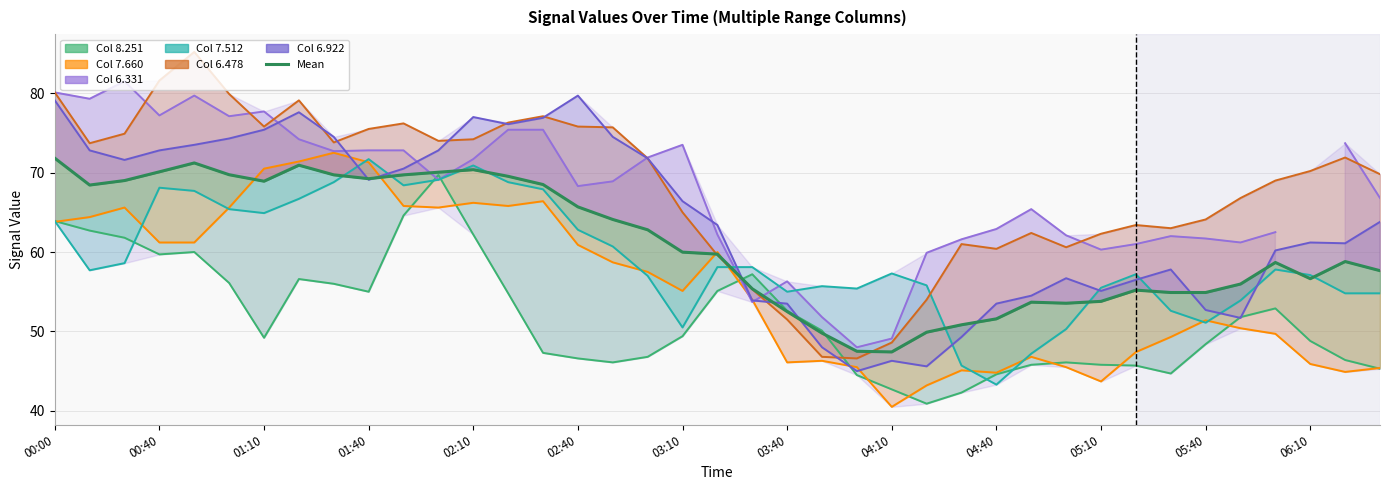

Does the chart display data point markers on the line(s)?

No